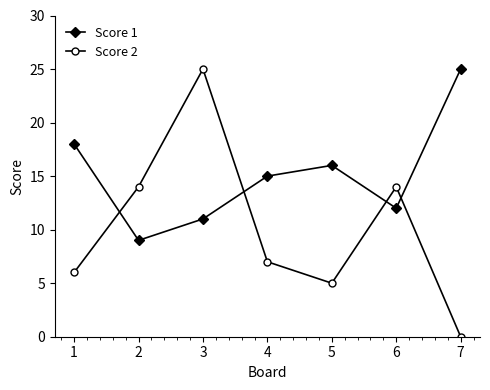

Which series has the widest spread of values?

Score 2